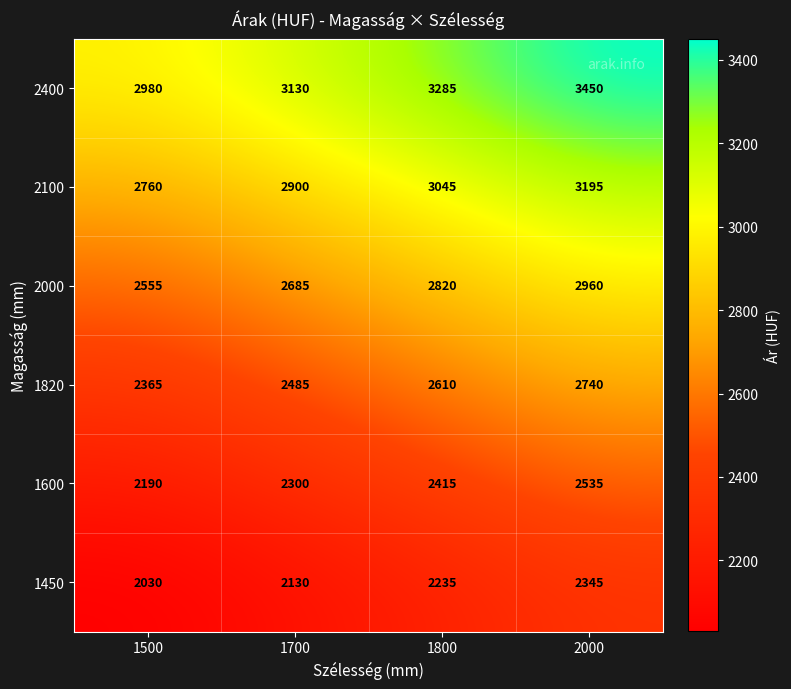

How many values in the 2100 series are below 3045?

2